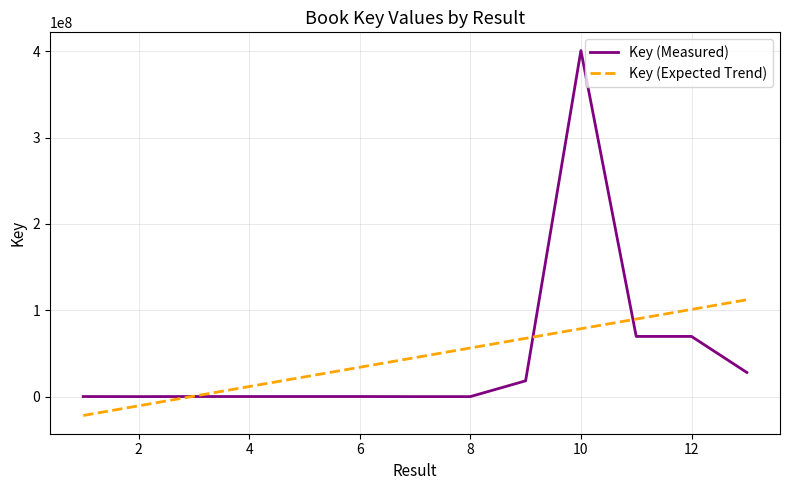

What is the minimum value shown in the chart?

-21863347.9